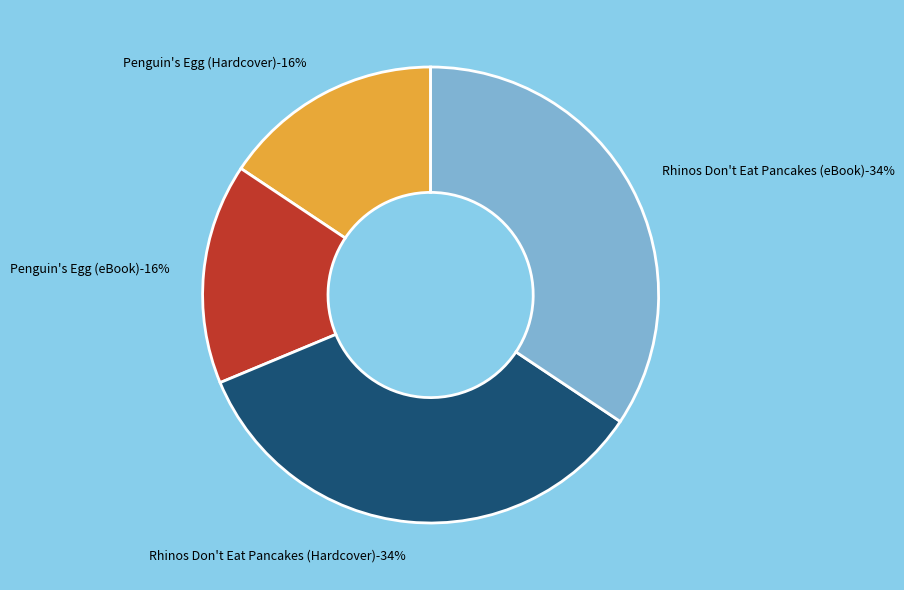

Do Penguin's Egg (Hardcover) and Rhinos Don't Eat Pancakes (Hardcover) together represent more than half of the pie?

No